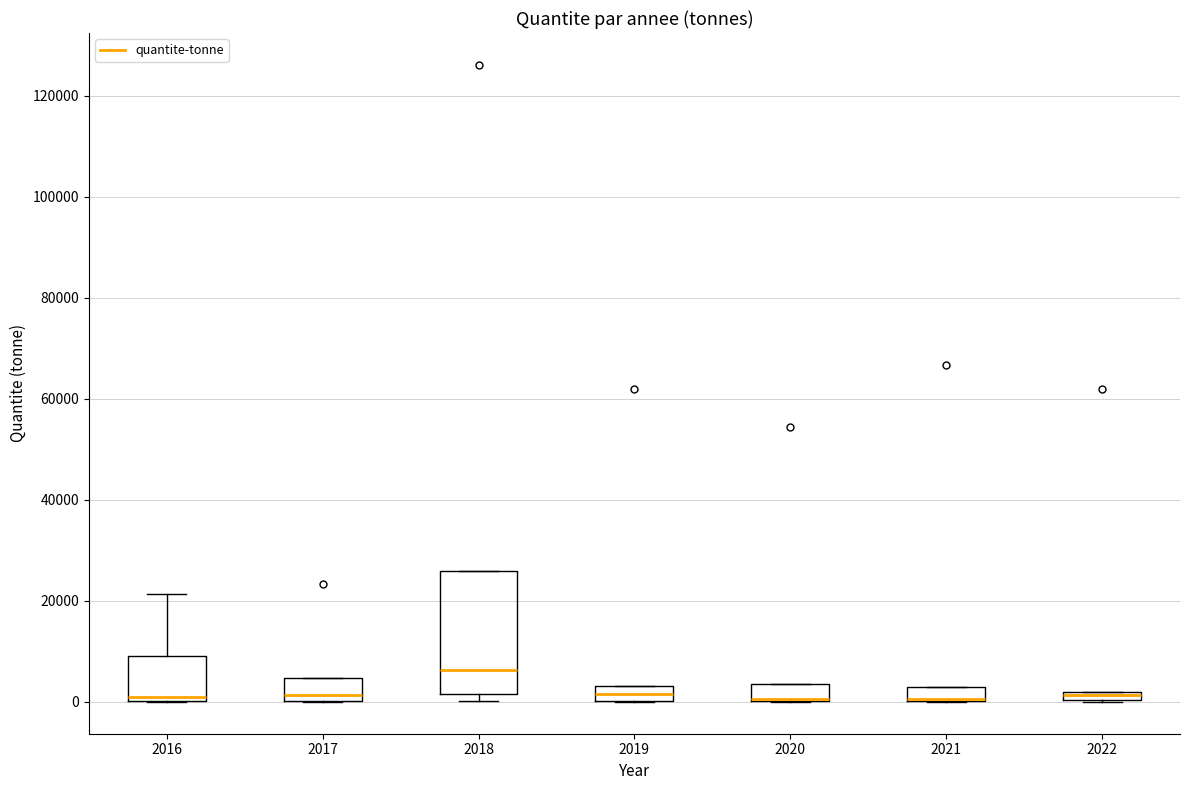

Where is the lower edge of the box at x = 2016 on the y-axis? The values are not printed on the chart, so give them approximately, as read against the axis.

0